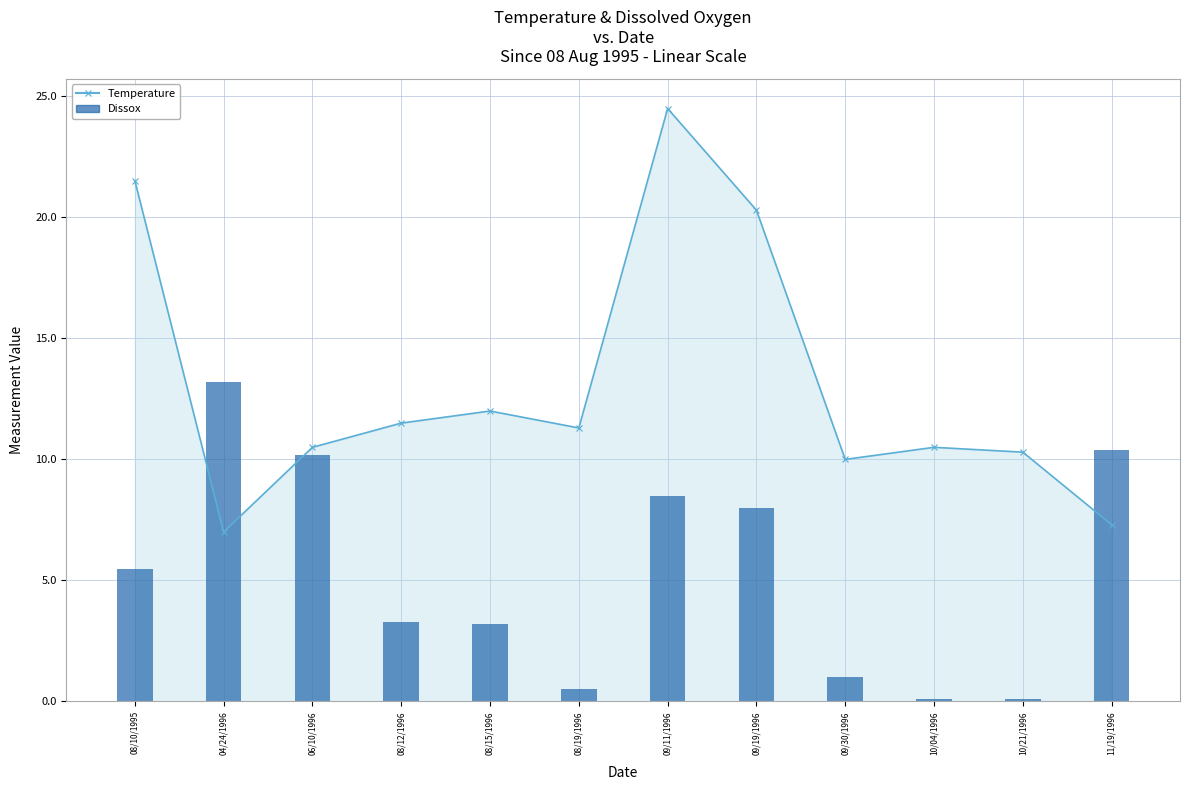

How many values are below 5?

6